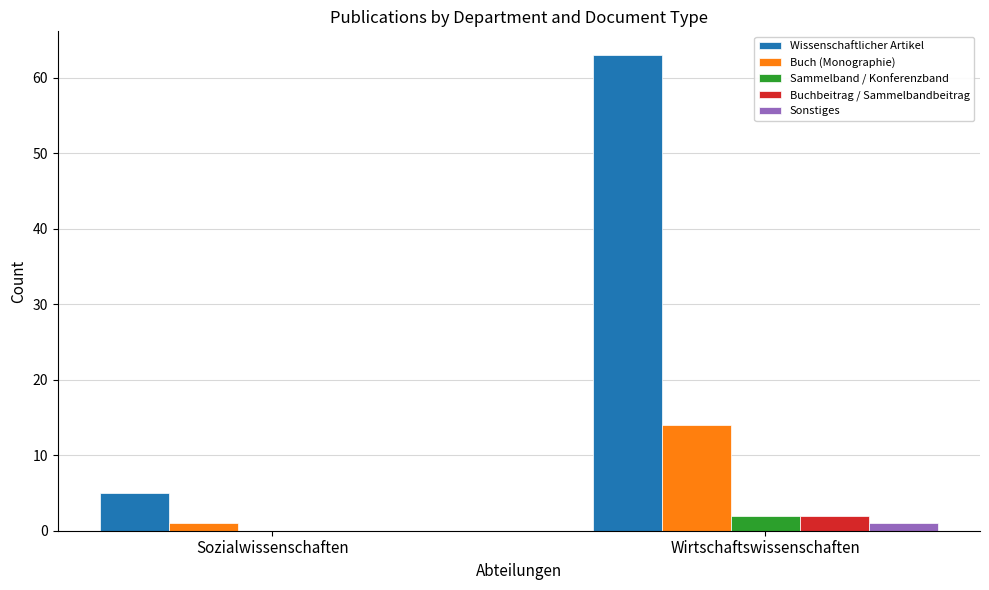

True or false: Buchbeitrag / Sammelbandbeitrag has a value of 4 at Wirtschaftswissenschaften.

False